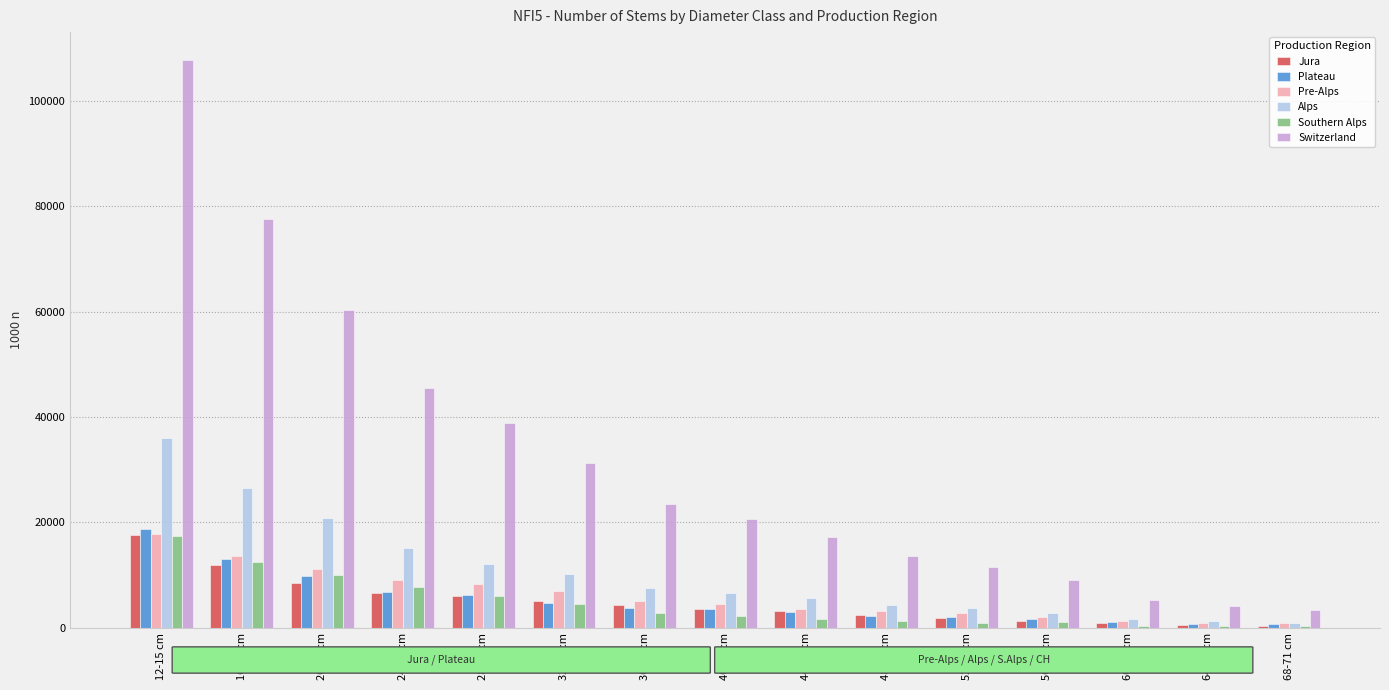

What is the sum of all Switzerland values?

469843